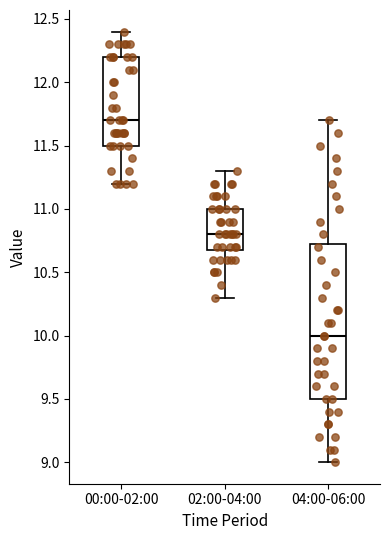

Reading left to right, read every box against the y-axis: the position of its median line, the range the box covers, and the ends of its whiskers. The values are not printed on the chart, so give them approximately, as read against the axis.

00:00-02:00: median 11.70, box 11.50 to 12.20, whiskers 11.20 to 12.40
02:00-04:00: median 10.80, box 10.70 to 11.00, whiskers 10.30 to 11.30
04:00-06:00: median 10.00, box 9.50 to 10.75, whiskers 9.00 to 11.70